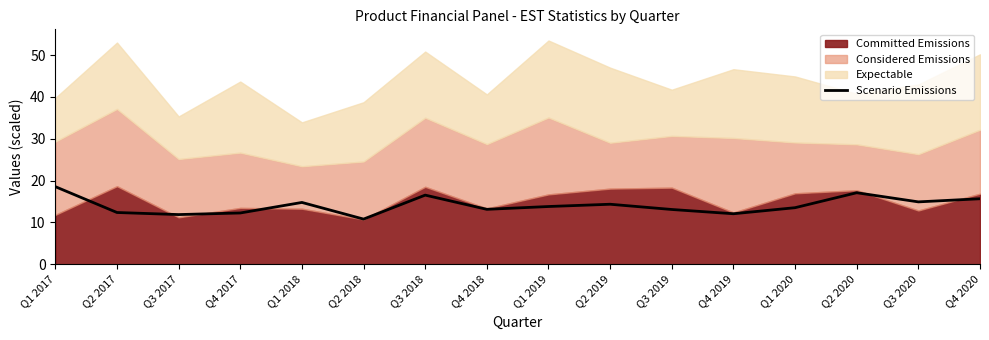

At which category does the data reach its first local peak?

Q1 2018